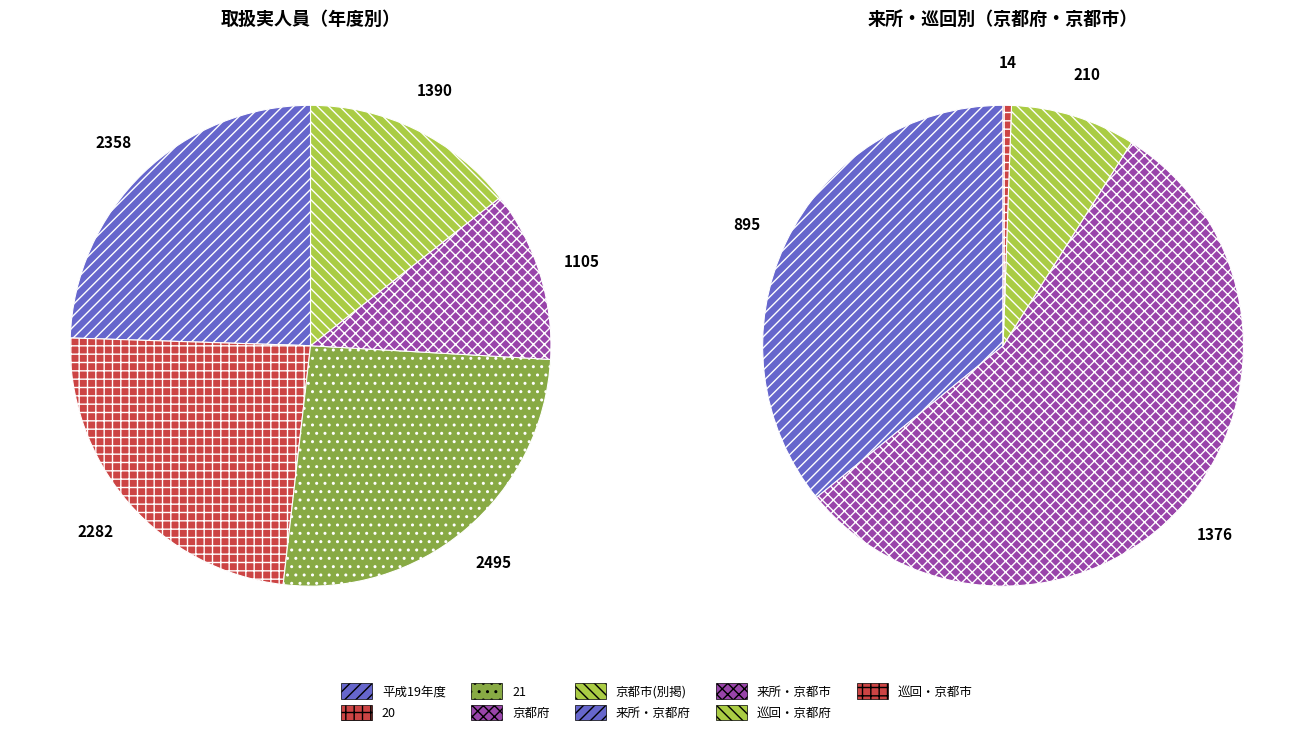

Is 京都府 the majority of the pie?

No